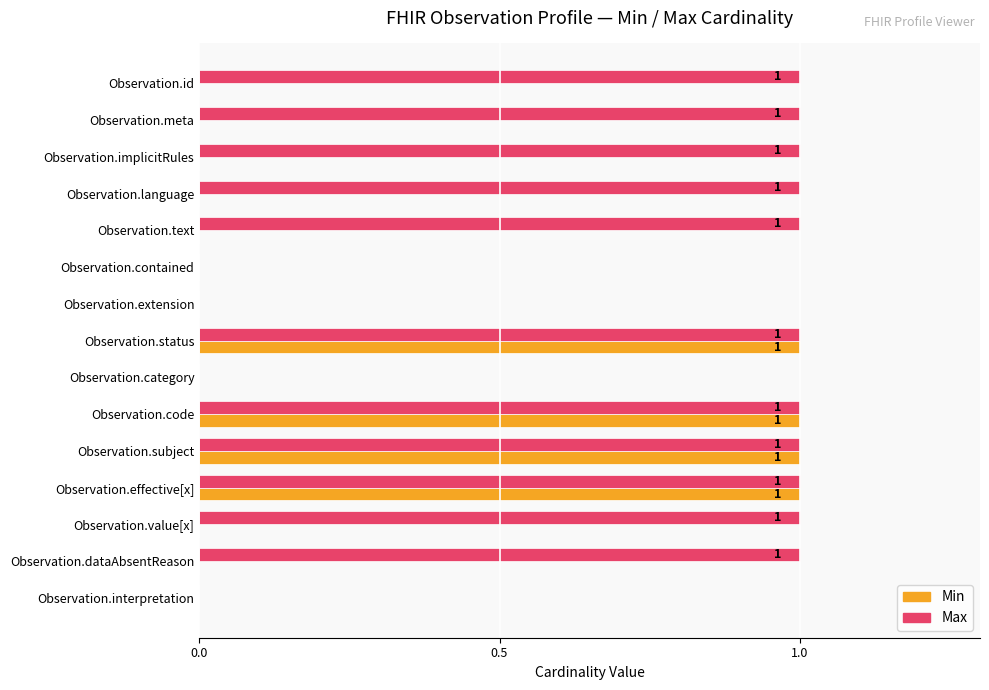

What is the sum of all Min values?

4